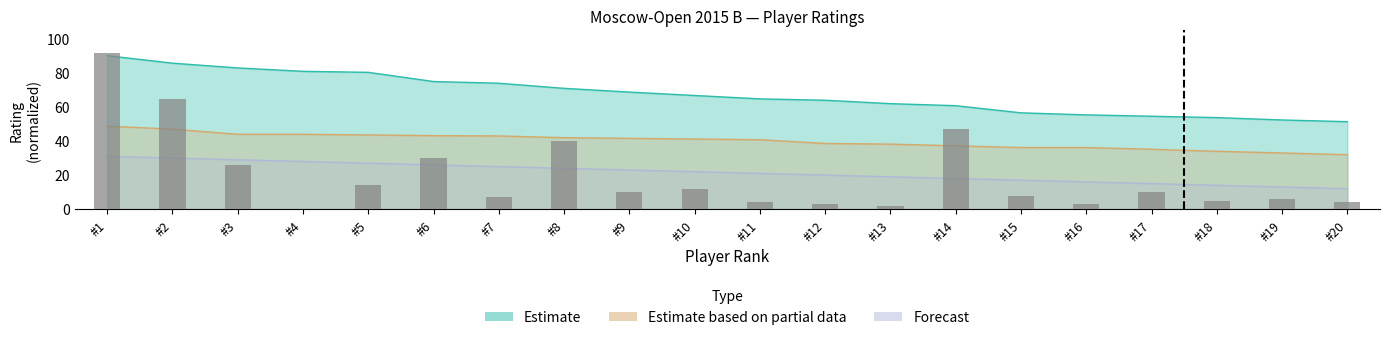

What is the change in value from #14 to #15?

-39